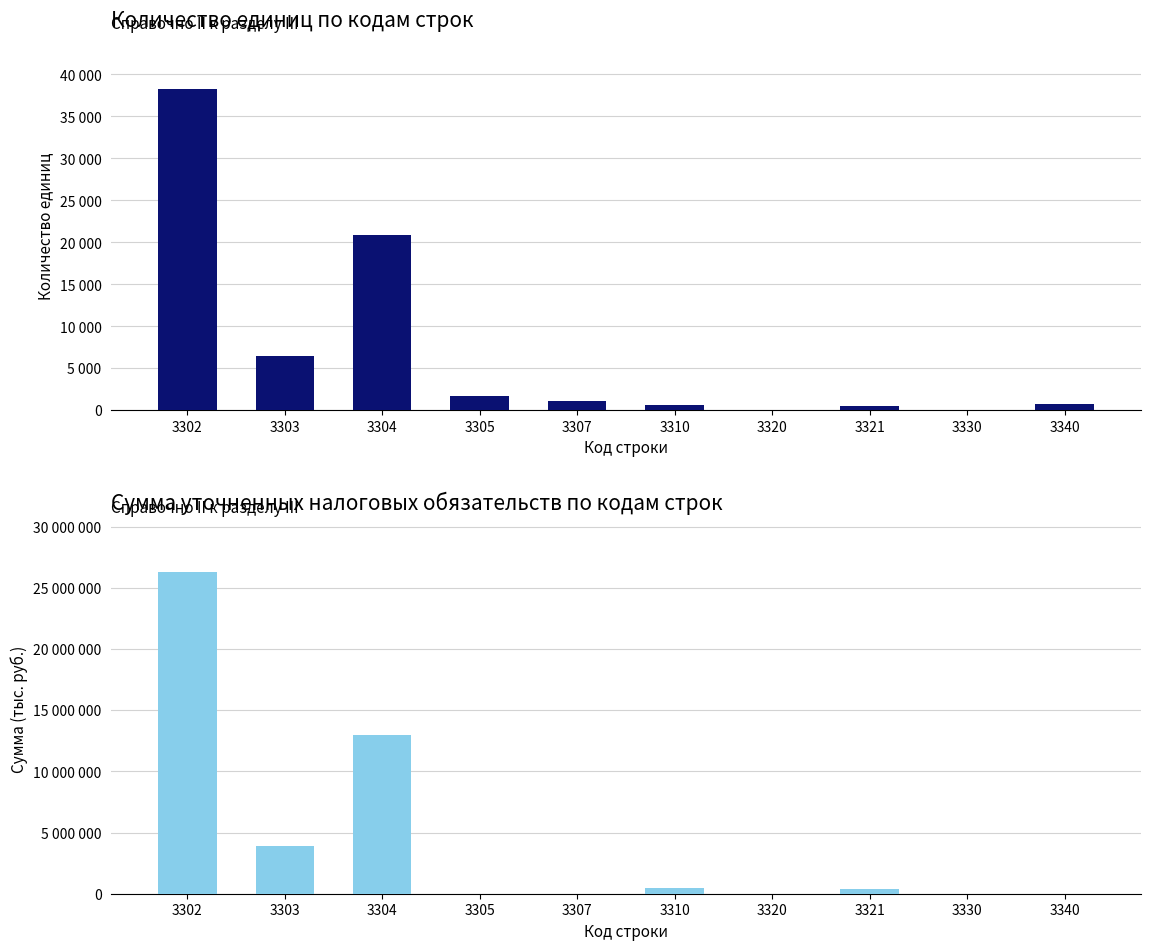

Rank the series by their average value, from highest to lowest.

Сумма уточненных (тыс. руб.), Количество единиц